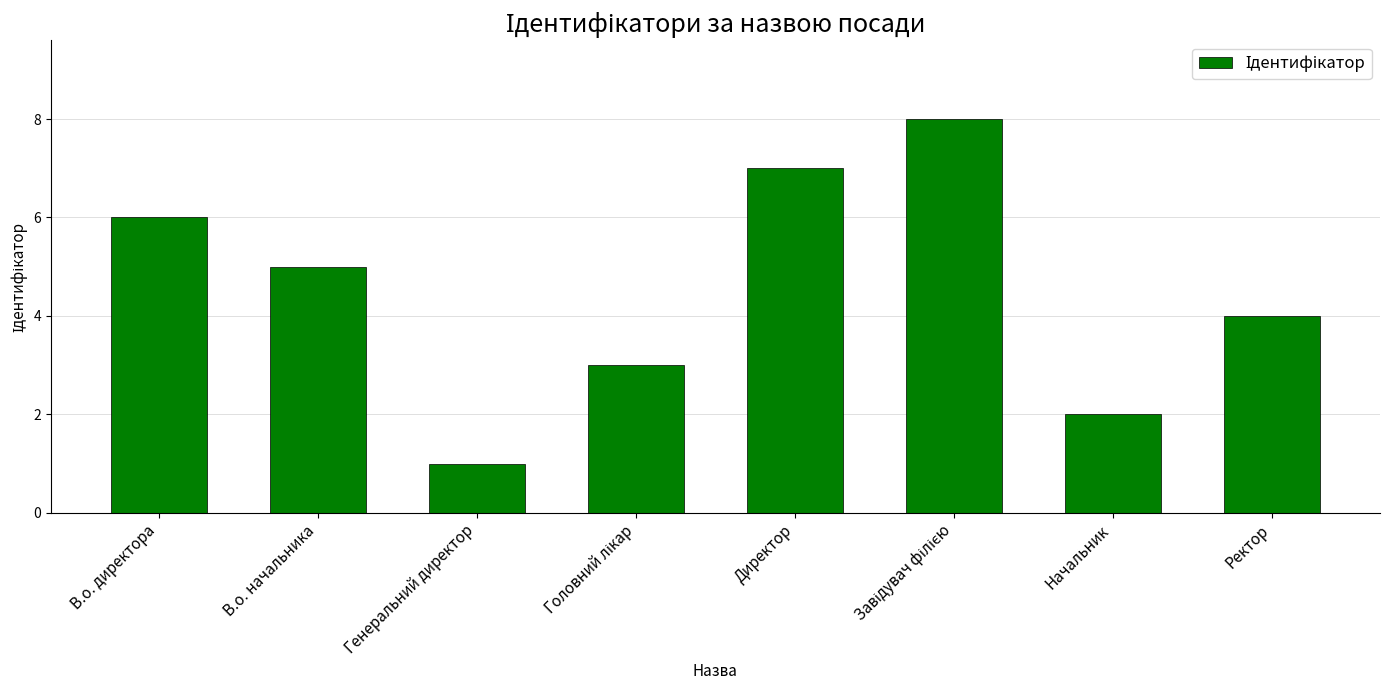

What is the difference between the second highest and minimum values?

6